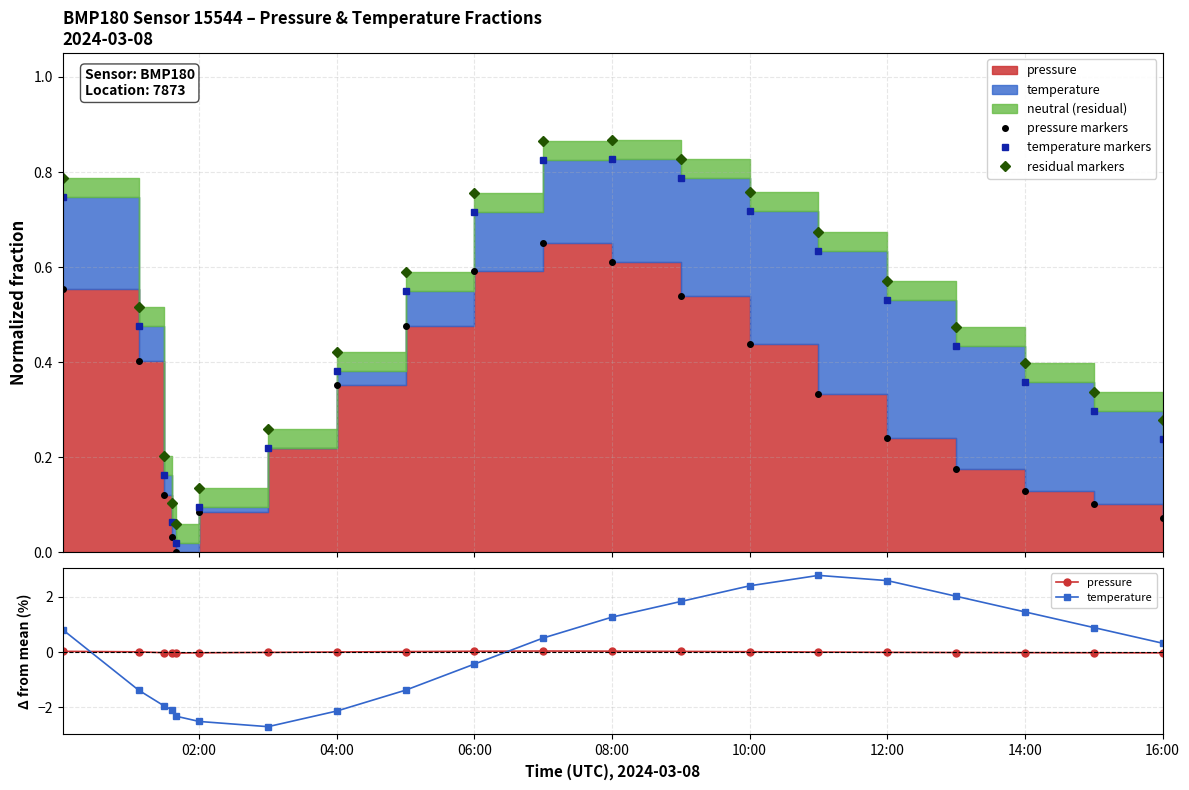

In pressure, how many points are lower than both neighbors (excluding endpoints)?

1